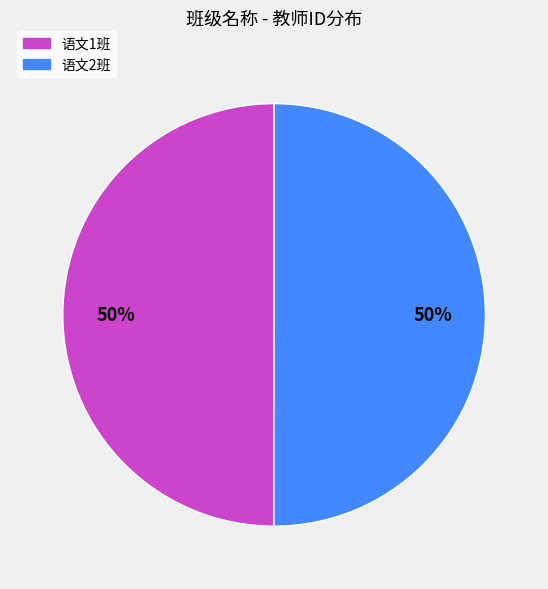

What percentage is the 语文2班 slice, to the nearest percent?

50%